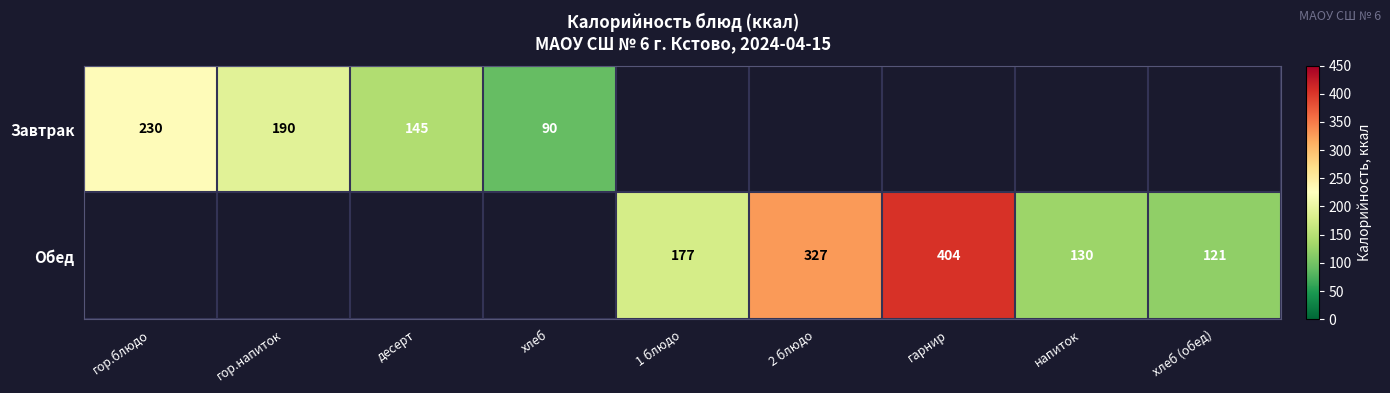

True or false: Завтрак has a value of 40 at хлеб.

False